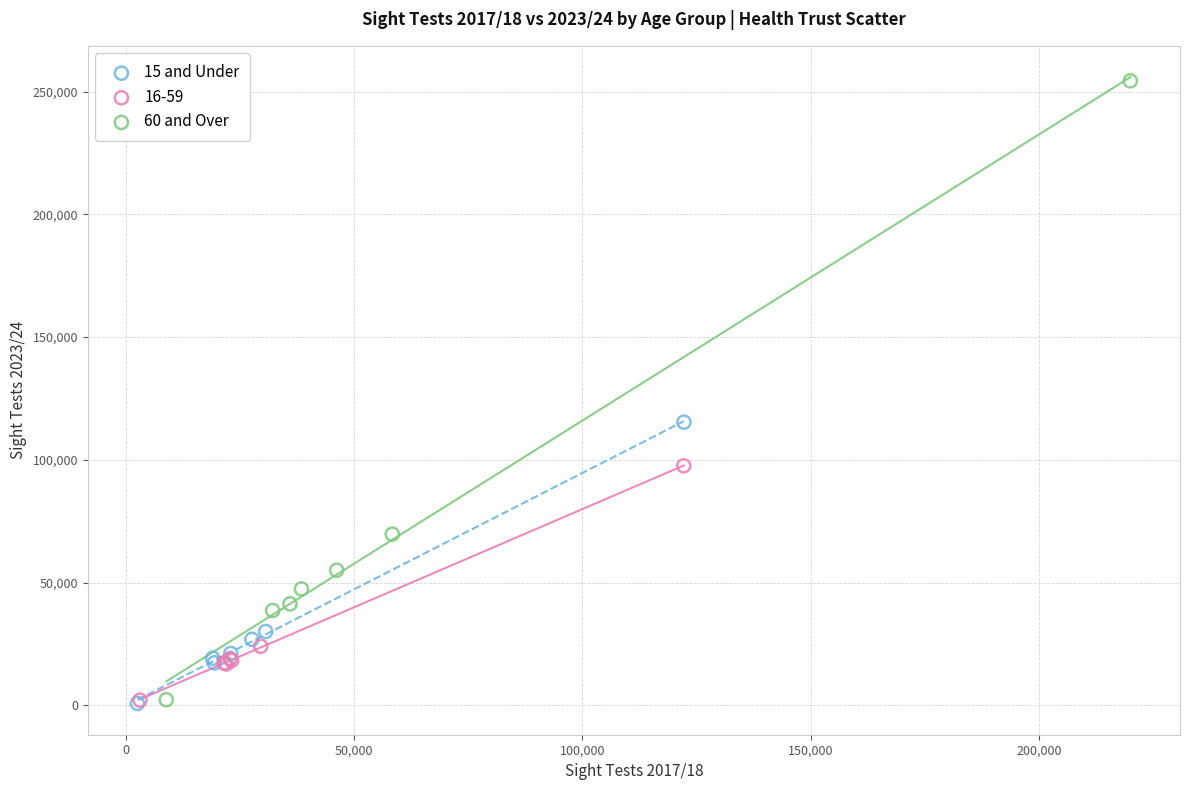

Which series reaches the maximum Y coordinate?

60 and Over